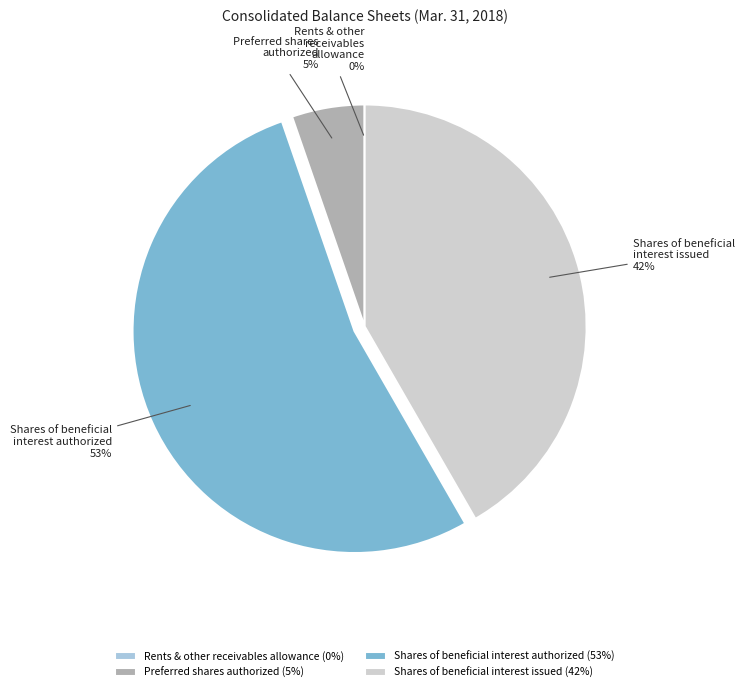

Does Shares of beneficial interest issued represent more than half of the total?

No